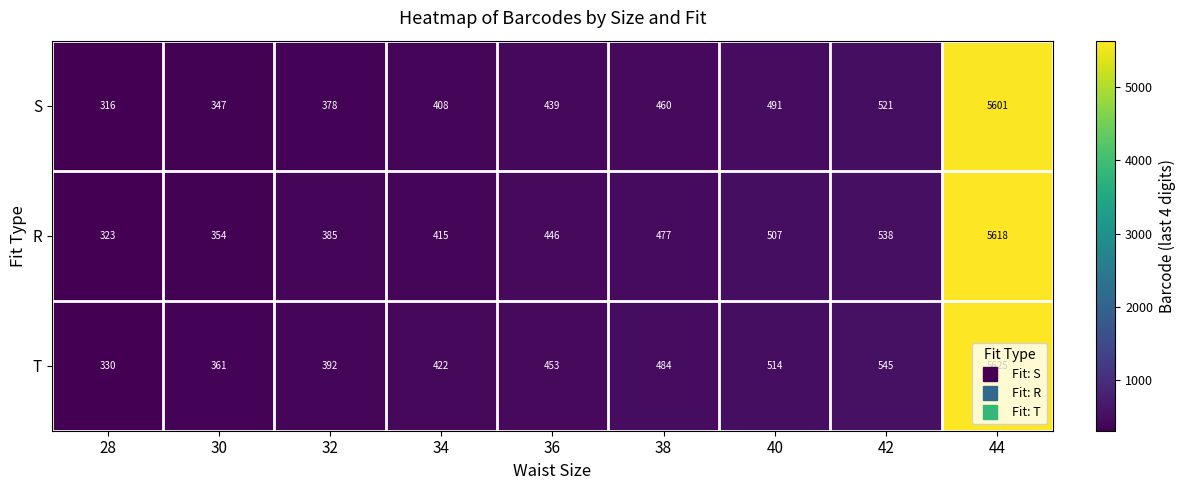

What is the spread (max minus min) of values at 34?

14